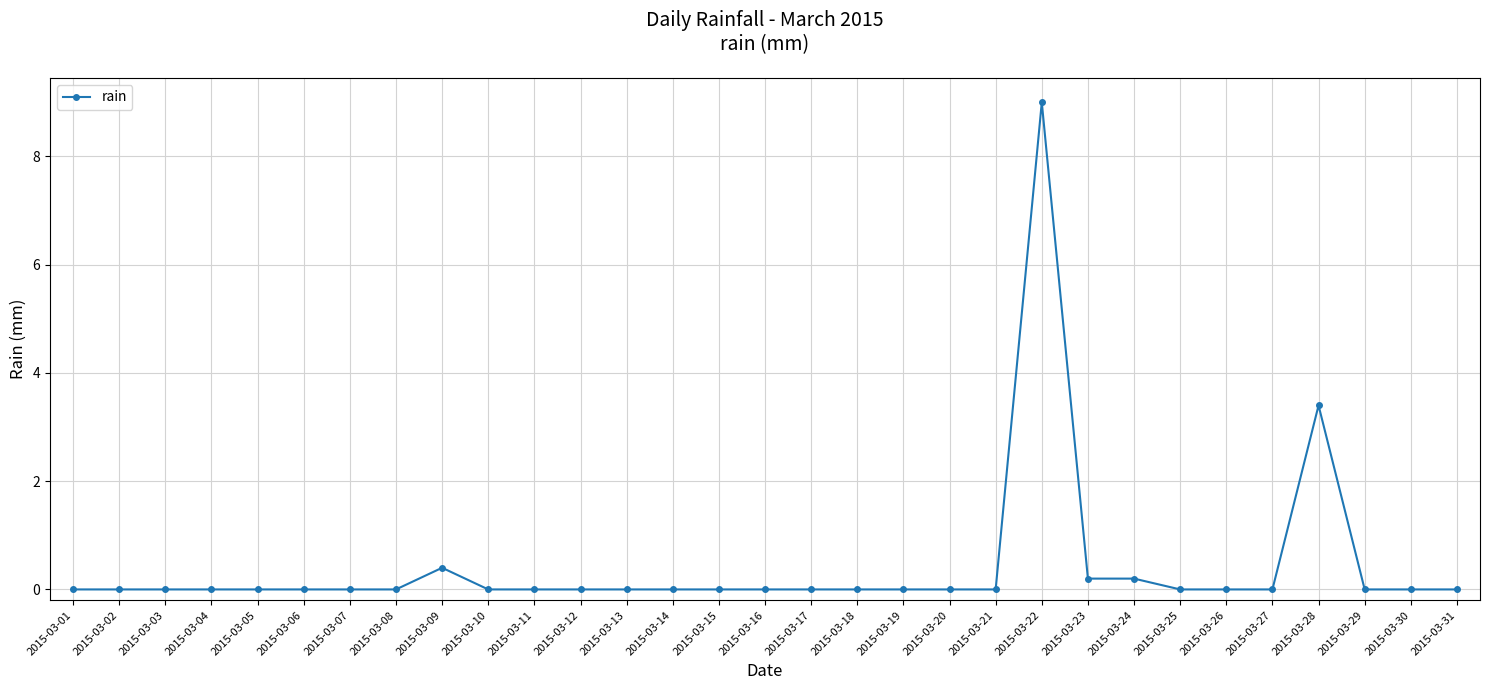

Reading left to right, what are all the values shown in this chart?

2015-03-01=0.0	2015-03-02=0.0	2015-03-03=0.0	2015-03-04=0.0	2015-03-05=0.0	2015-03-06=0.0	2015-03-07=0.0	2015-03-08=0.0	2015-03-09=0.4	2015-03-10=0.0	2015-03-11=0.0	2015-03-12=0.0	2015-03-13=0.0	2015-03-14=0.0	2015-03-15=0.0	2015-03-16=0.0	2015-03-17=0.0	2015-03-18=0.0	2015-03-19=0.0	2015-03-20=0.0	2015-03-21=0.0	2015-03-22=9.0	2015-03-23=0.2	2015-03-24=0.2	2015-03-25=0.0	2015-03-26=0.0	2015-03-27=0.0	2015-03-28=3.4	2015-03-29=0.0	2015-03-30=0.0	2015-03-31=0.0